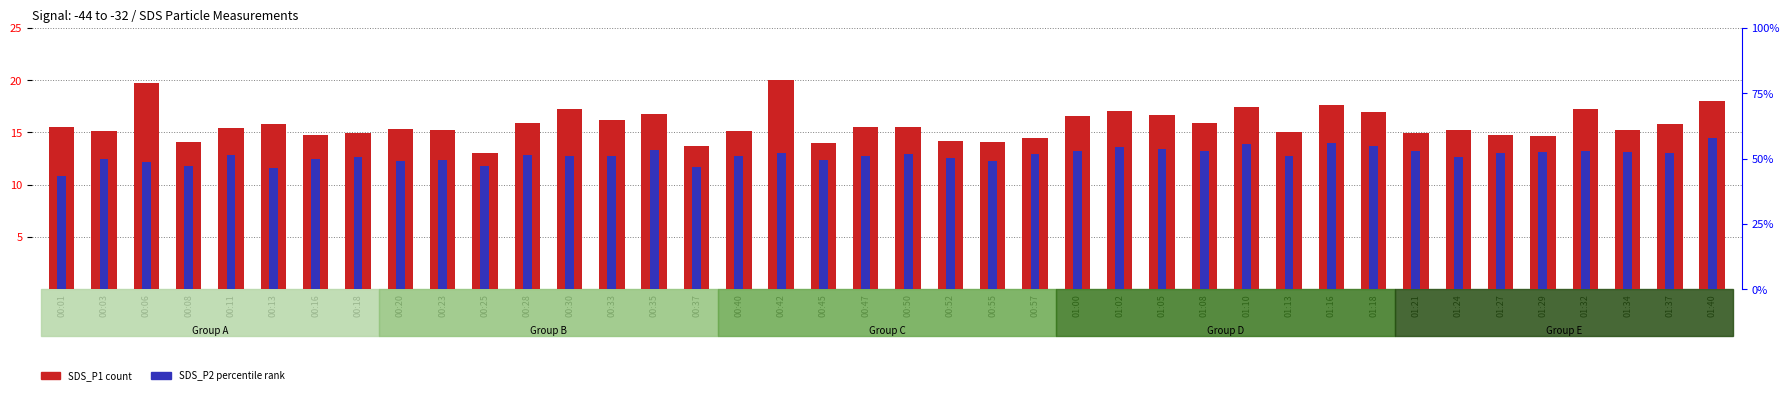

Which label corresponds to the largest value in the chart?

00:42